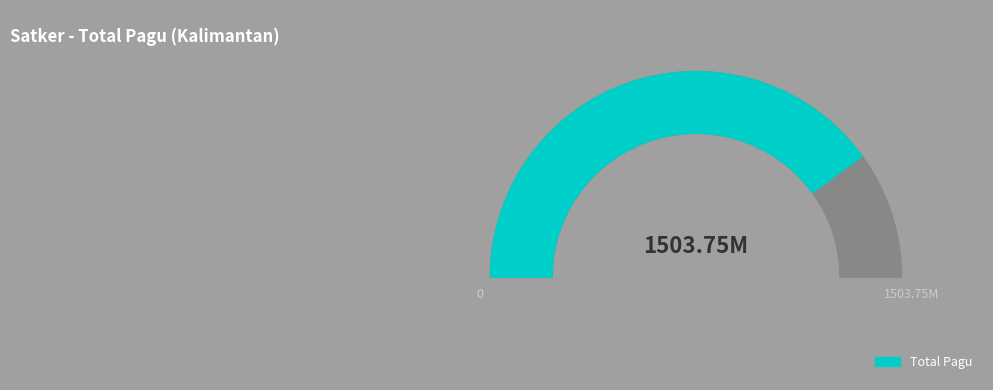

Does any single category account for the majority?

Yes